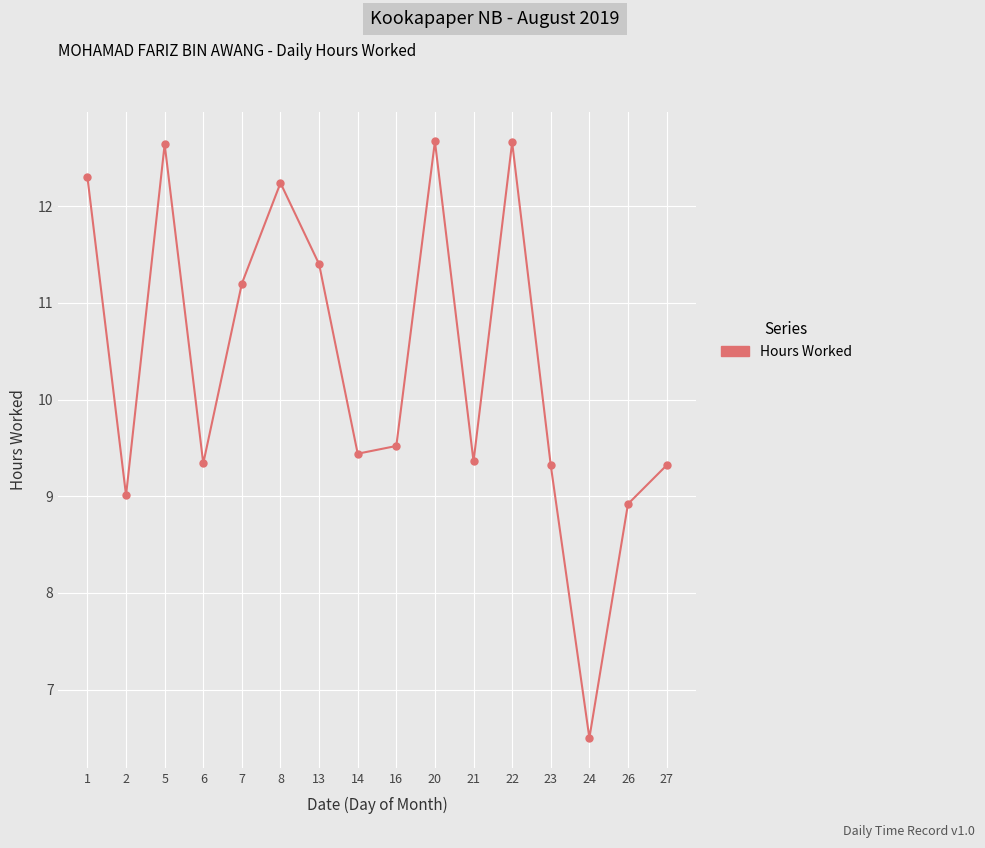

How many interior local peaks (higher than both neighbors) does the data have?

4